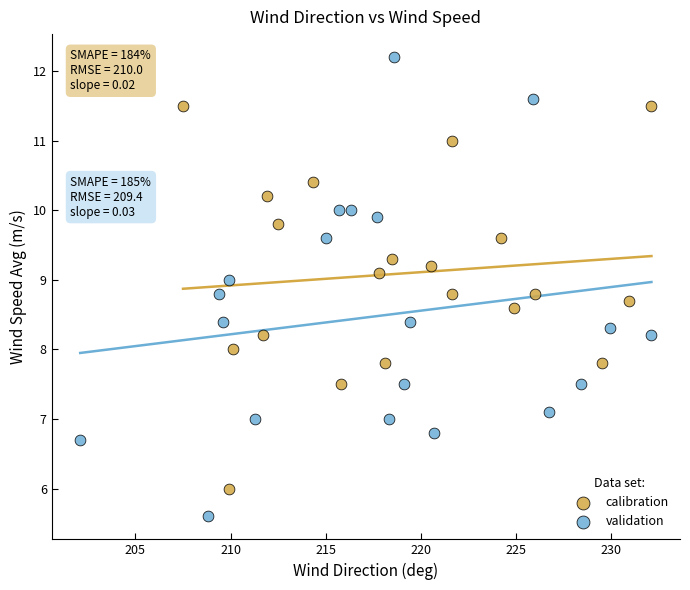

Which series contains the highest Y value?

validation